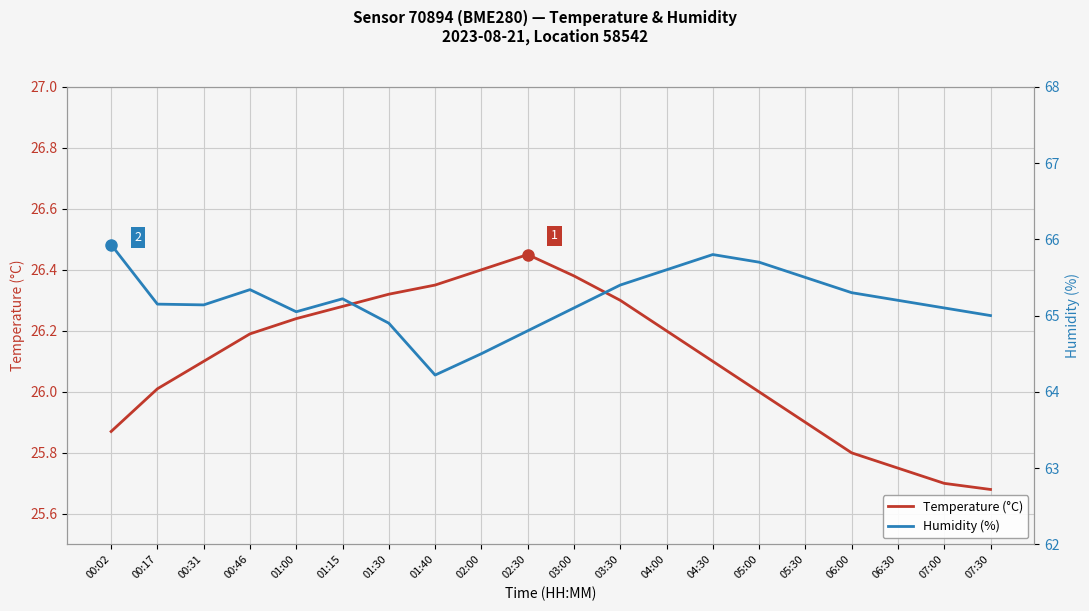

Reading left to right, extract all data points from this chart.

Temperature (°C): 25.9	26.0	26.1	26.2	26.2	26.3	26.3	26.4	26.4	26.4	26.4	26.3	26.2	26.1	26.0	25.9	25.8	25.8	25.7	25.7
Humidity (%): 65.9	65.2	65.1	65.3	65.0	65.2	64.9	64.2	64.5	64.8	65.1	65.4	65.6	65.8	65.7	65.5	65.3	65.2	65.1	65.0